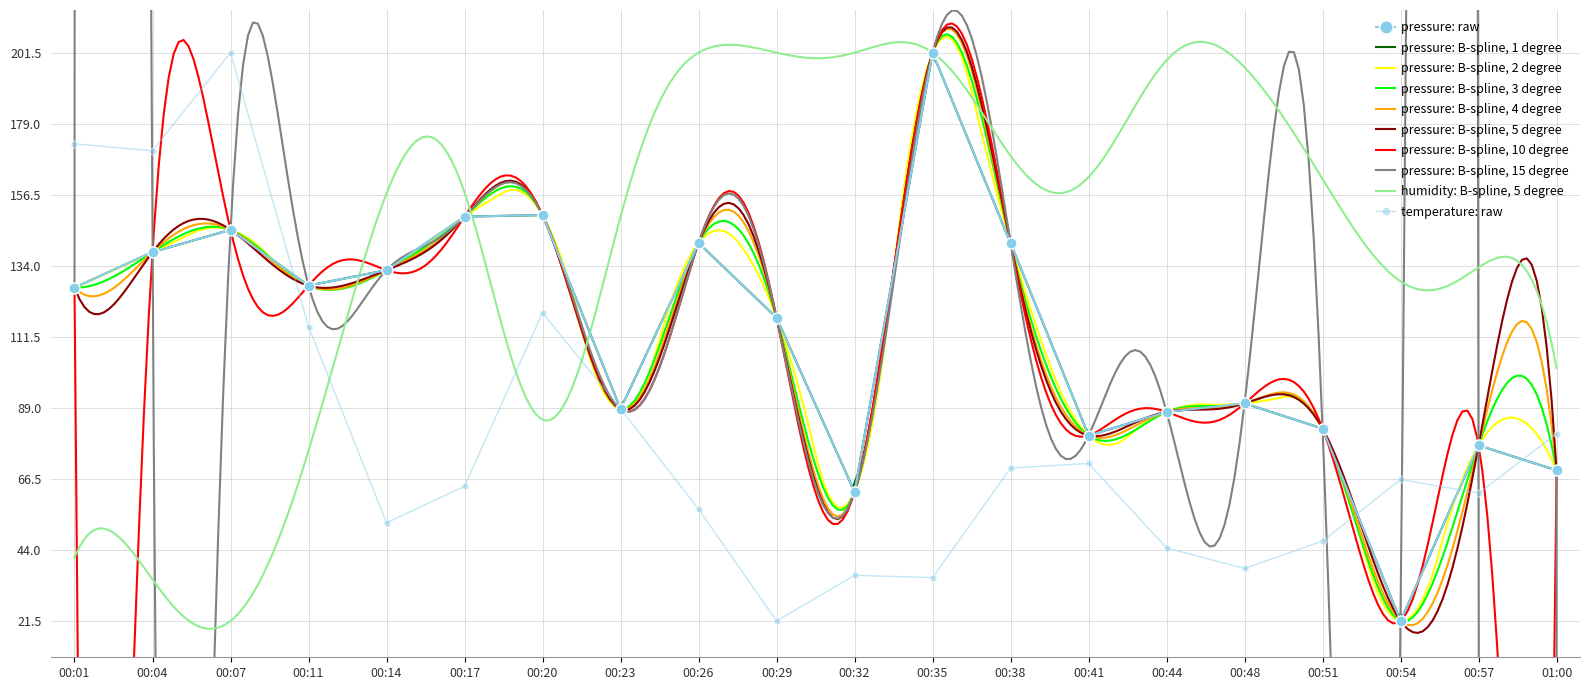

What is the difference between the pressure values at 01:00 and 00:26?

72.0